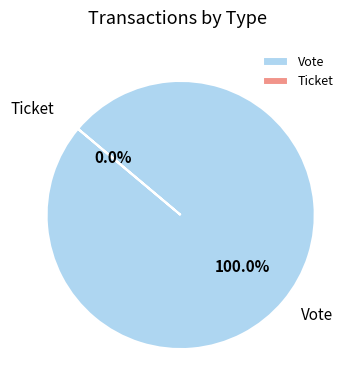

How many segments does this pie chart have?

2